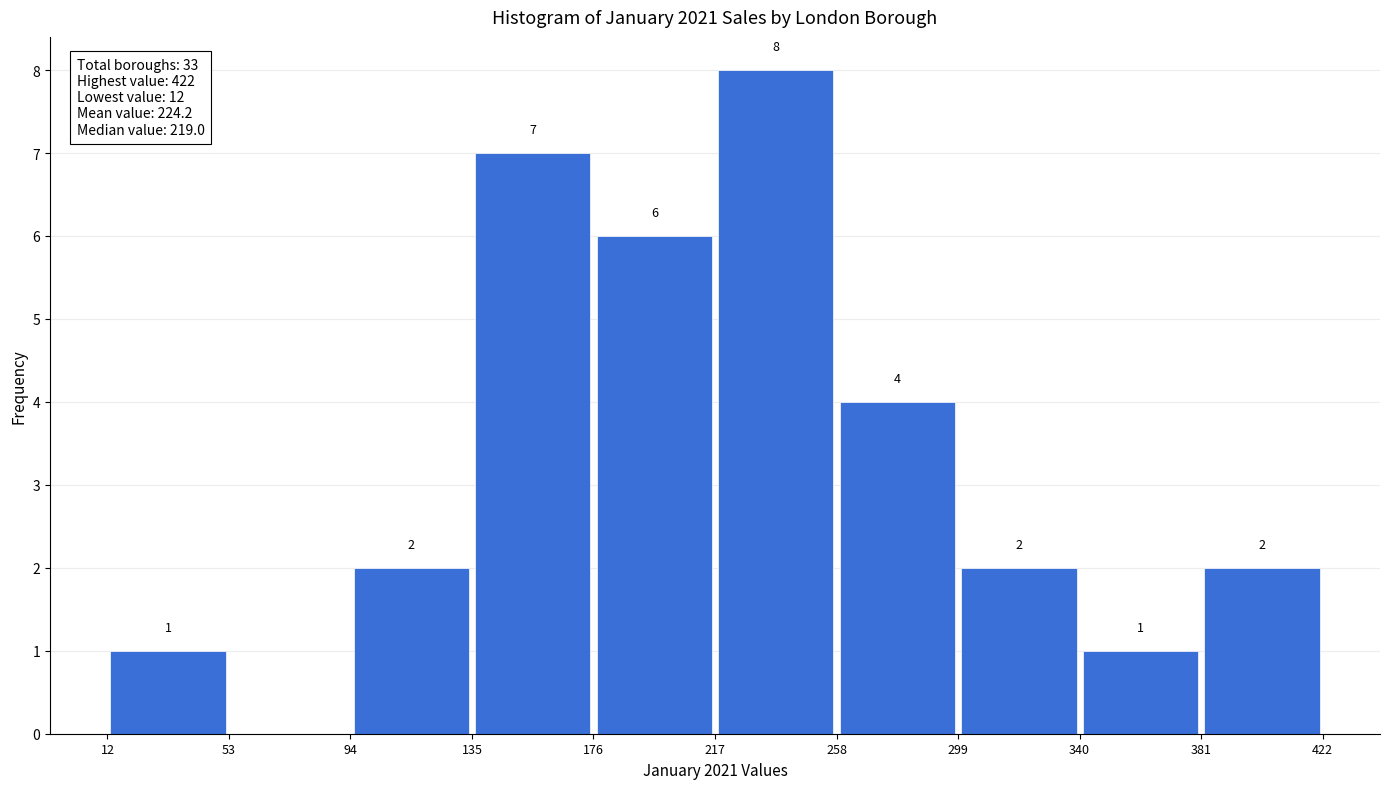

Which range on the x-axis has the tallest bar?

217 to 258